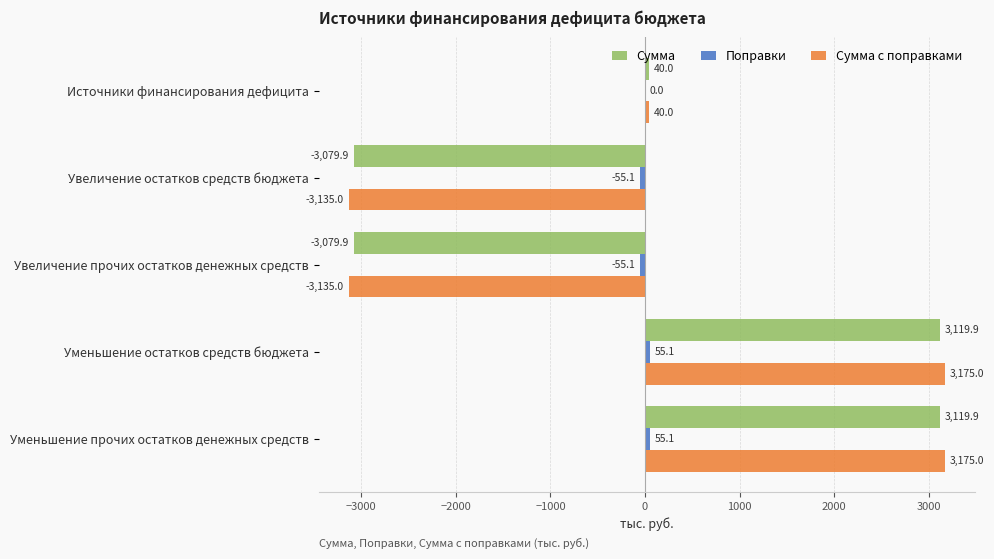

At which label is Сумма closest to 20?

Источники финансирования дефицита